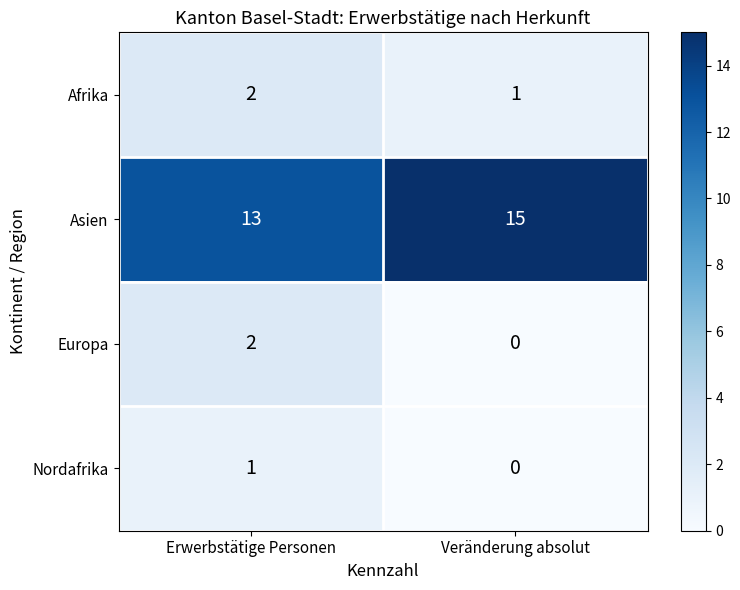

What is the sum of the Afrika values at Erwerbstätige Personen and Veränderung absolut?

3